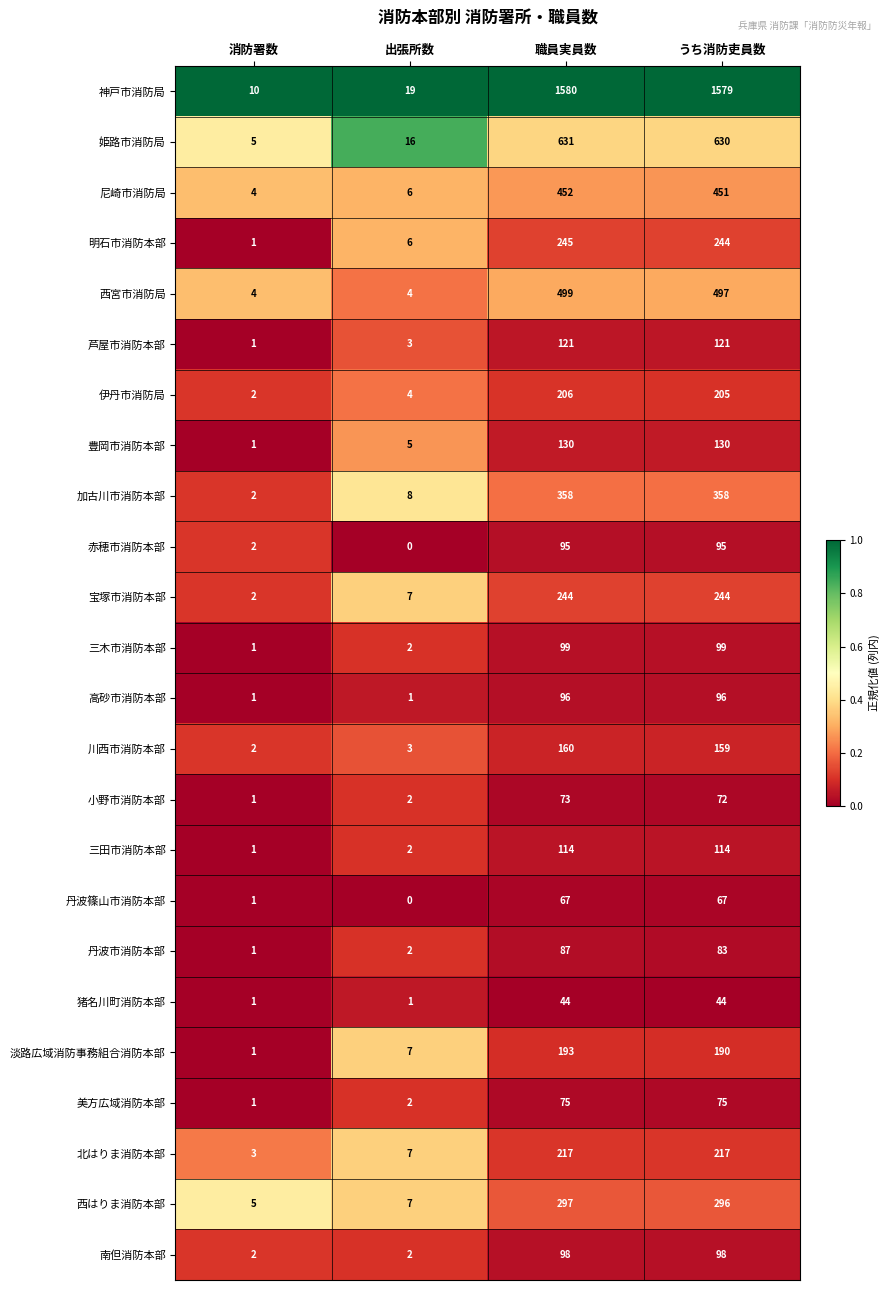

Rank the series by their maximum value, from lowest to highest.

猪名川町消防本部, 丹波篠山市消防本部, 小野市消防本部, 美方広域消防本部, 丹波市消防本部, 赤穂市消防本部, 高砂市消防本部, 南但消防本部, 三木市消防本部, 三田市消防本部, 芦屋市消防本部, 豊岡市消防本部, 川西市消防本部, 淡路広域消防事務組合消防本部, 伊丹市消防局, 北はりま消防本部, 宝塚市消防本部, 明石市消防本部, 西はりま消防本部, 加古川市消防本部, 尼崎市消防局, 西宮市消防局, 姫路市消防局, 神戸市消防局